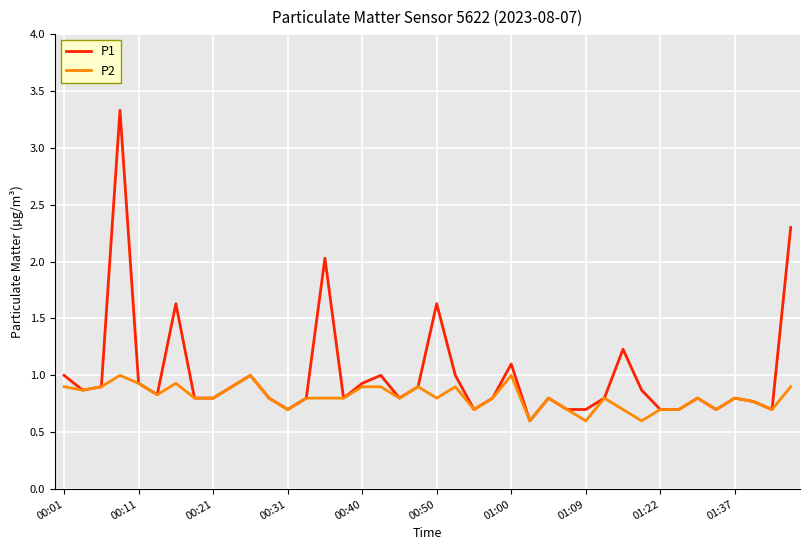

Which series has the largest total across all categories?

P1